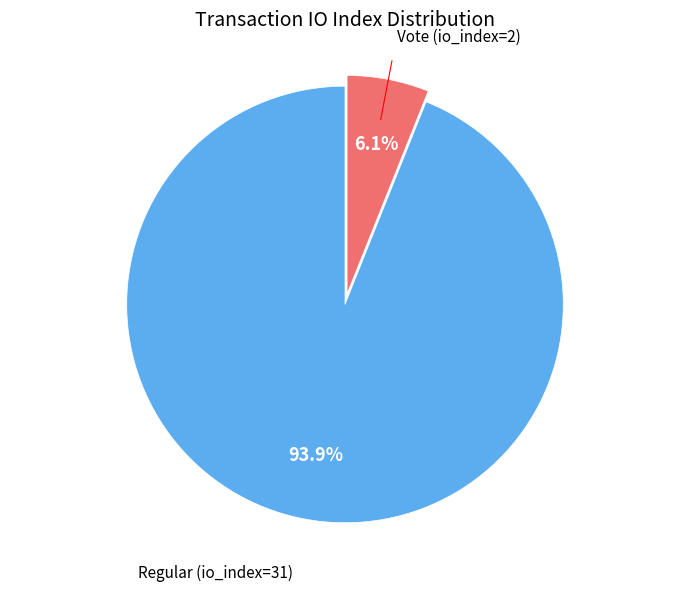

Is there any slice that represents more than half of the pie?

Yes